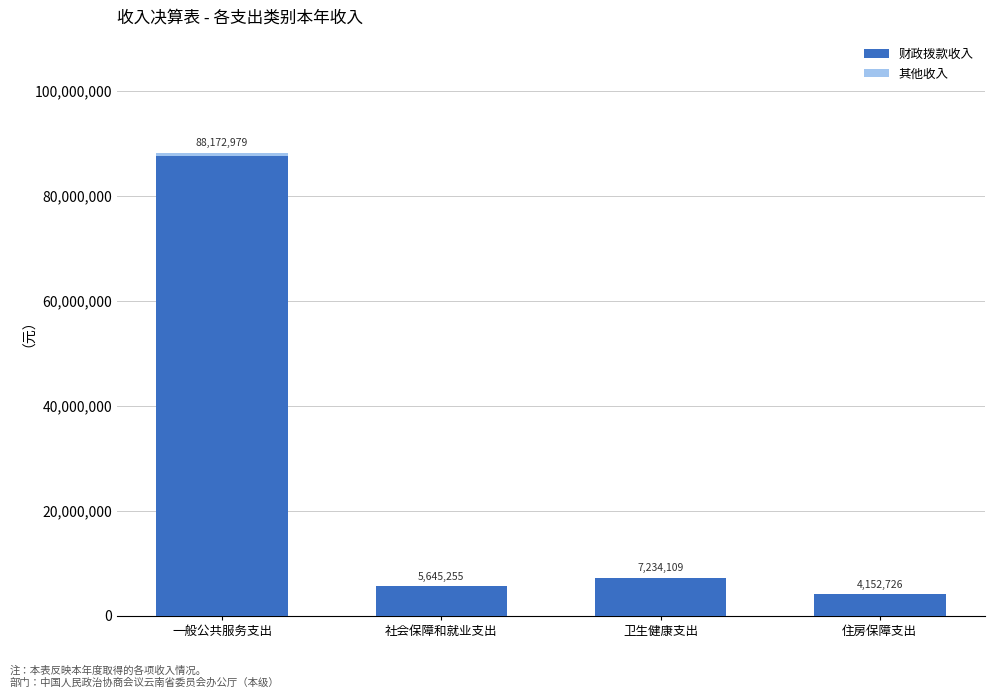

How many distinct data groups are displayed?

2